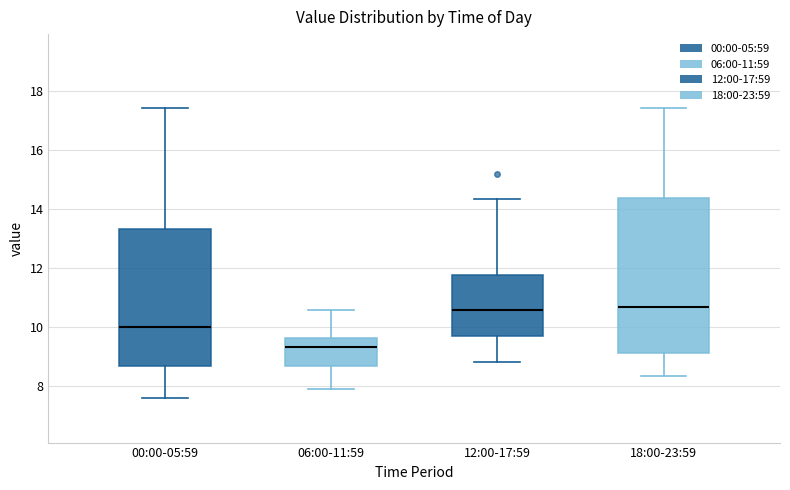

Where does the median line of the box for 00:00-05:59 sit on the y-axis? The values are not printed on the chart, so give them approximately, as read against the axis.

10.0